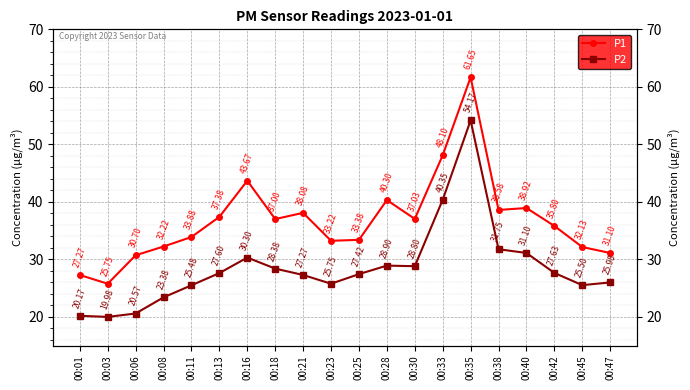

Where is P1 nearest to the value 43?

00:16